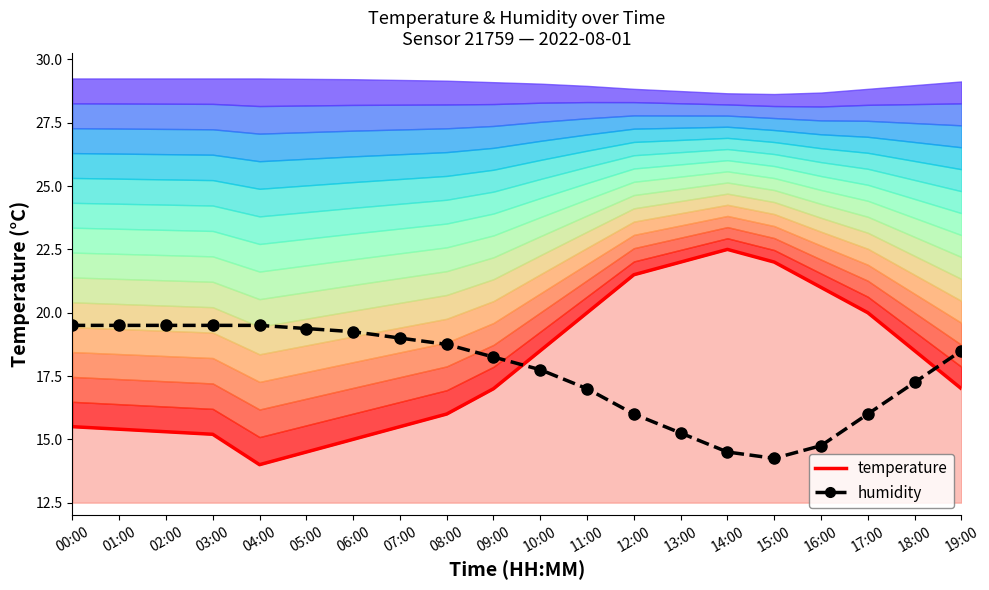

What position from the left is 05:00?

6